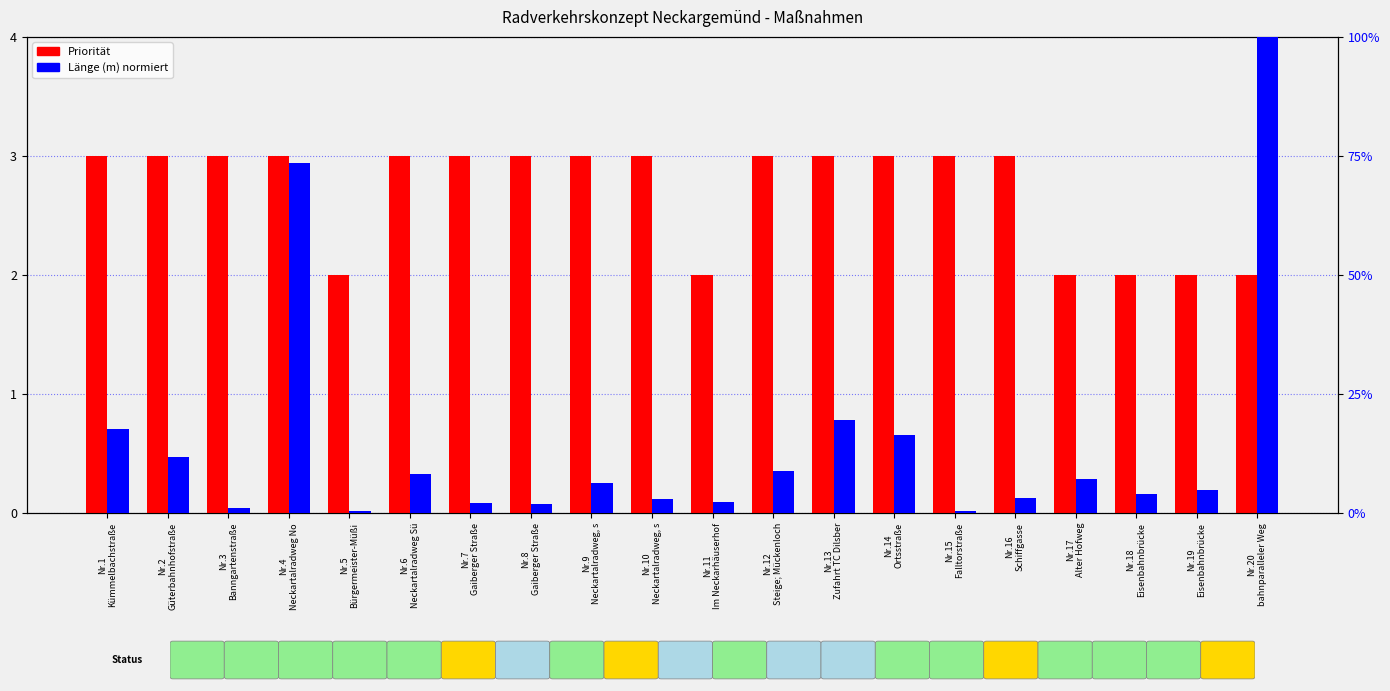

At which category is the sum across all series the highest?

Nr.20
bahnparalleler Weg